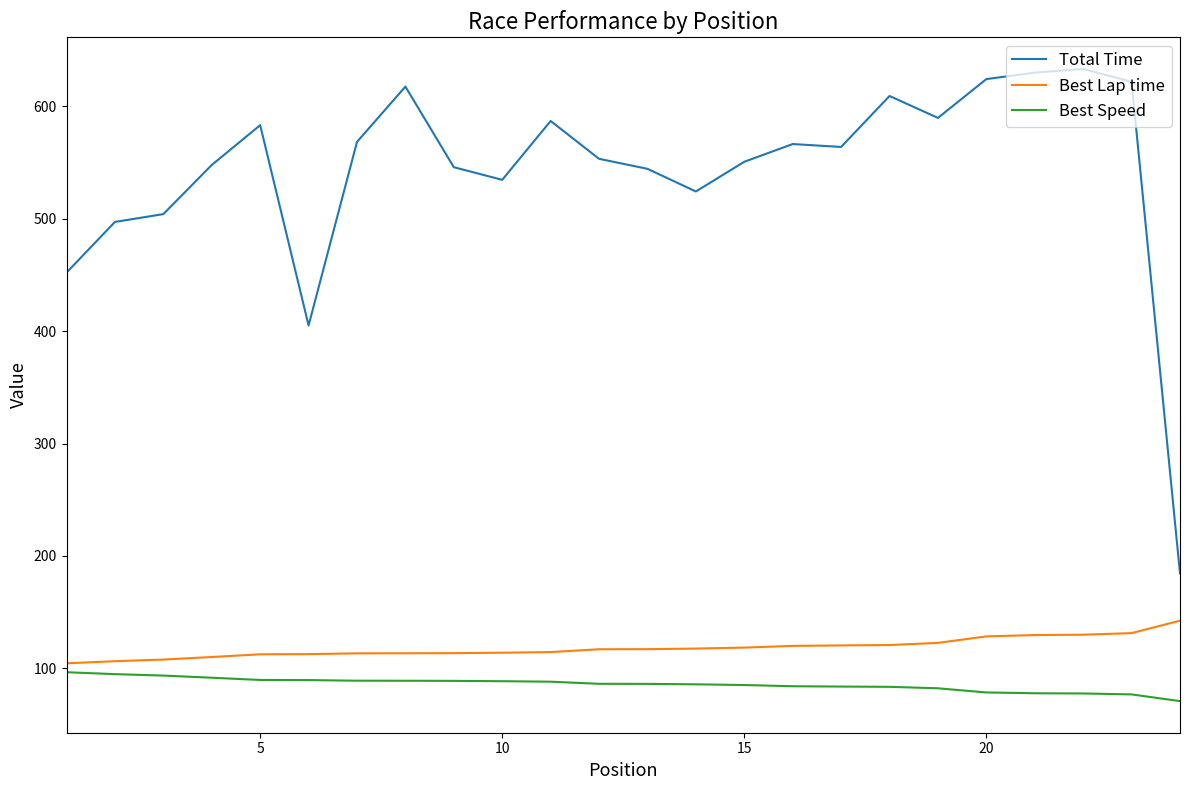

True or false: Best Speed and Best Lap time intersect in this chart.

False